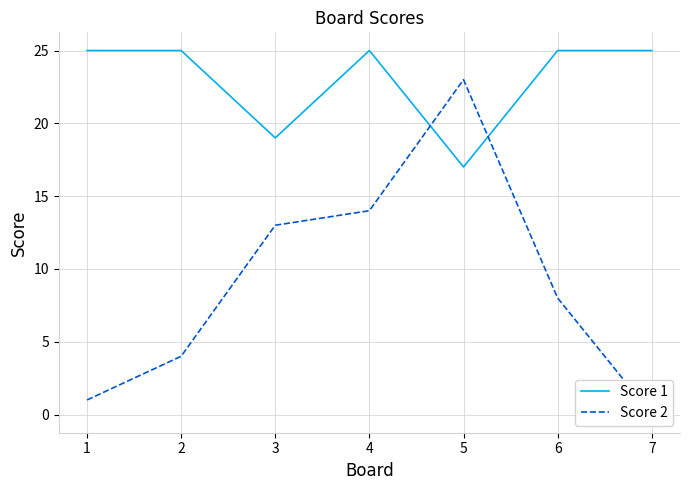

What is the sum of the Score 1 values at 2 and 6?

50